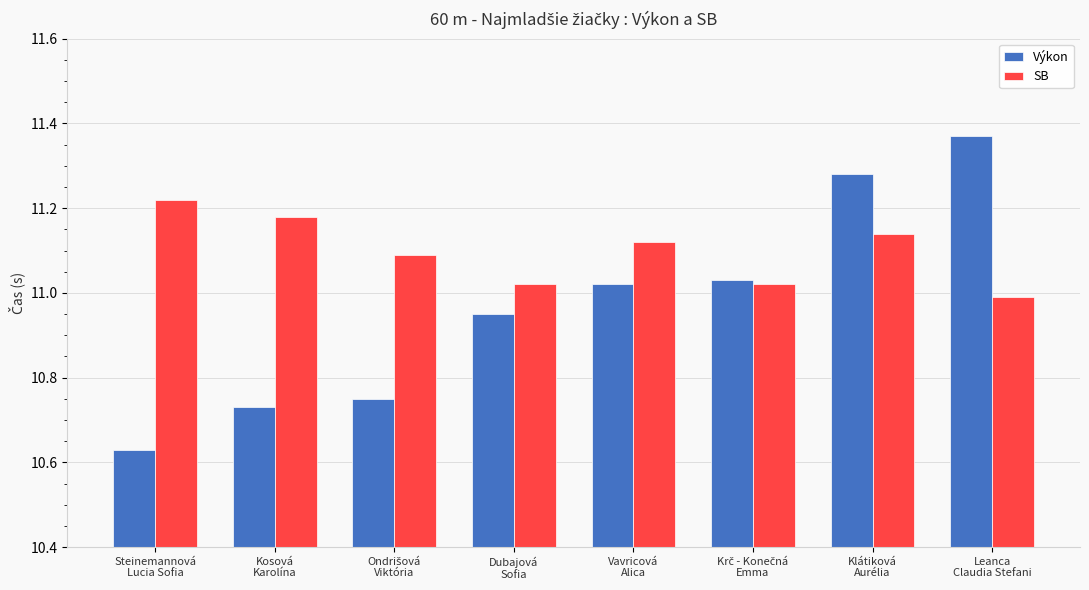

Where does the Výkon series first go above 11?

Vavricová
Alica